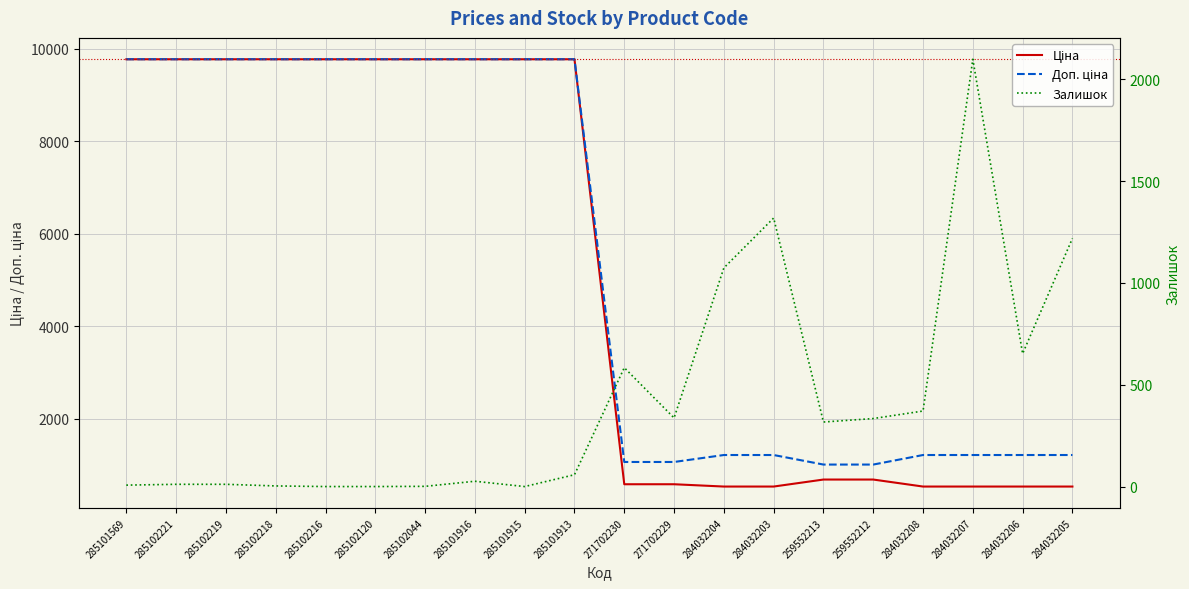

True or false: Ціна and Доп. ціна cross at least once.

False